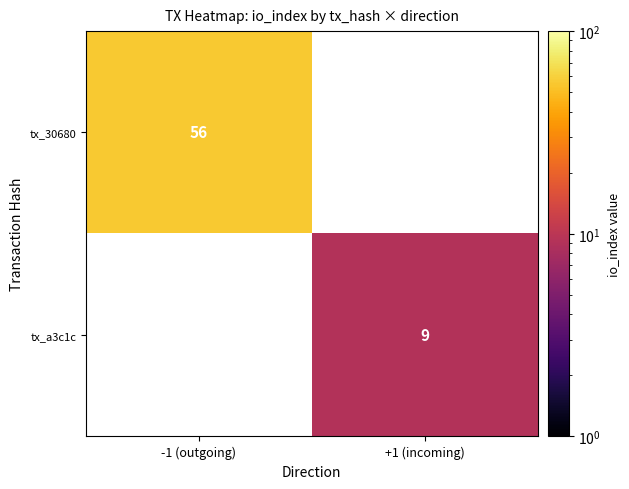

The value of tx_30680 at -1 (outgoing) is 27. True or false?

False